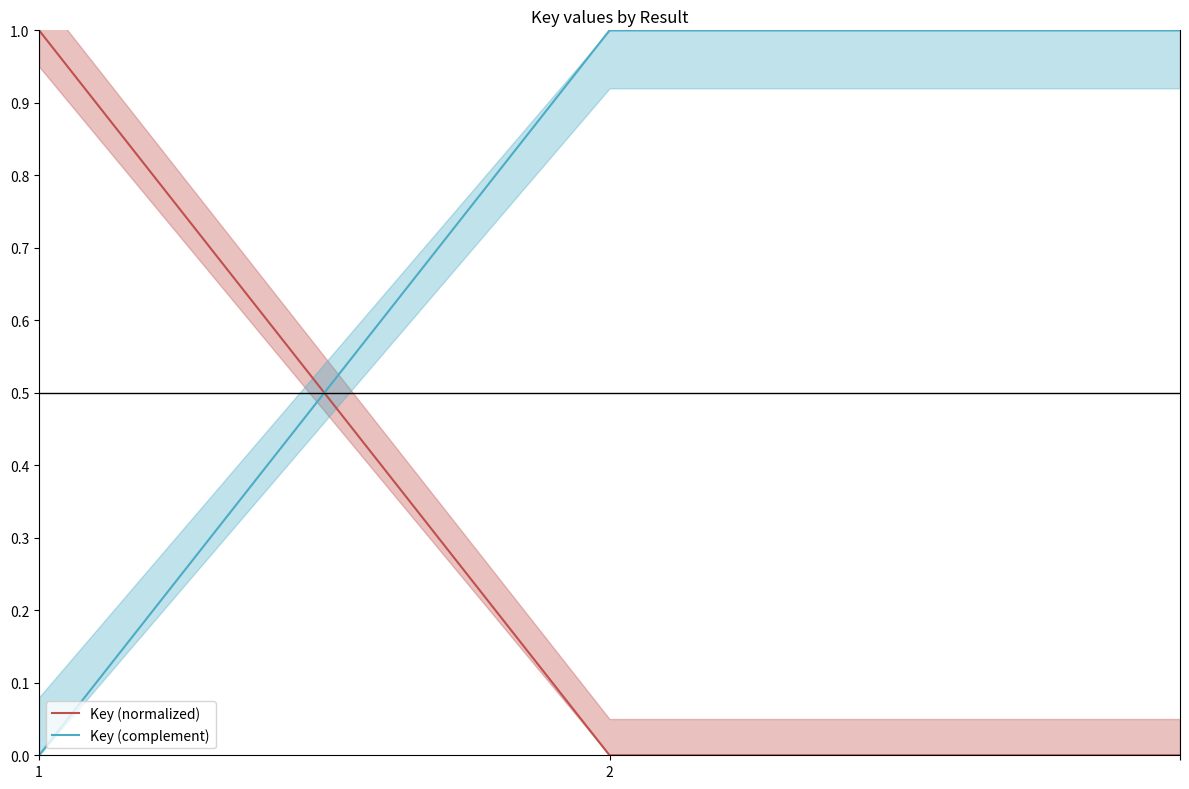

Which label corresponds to the largest value in the chart?

1